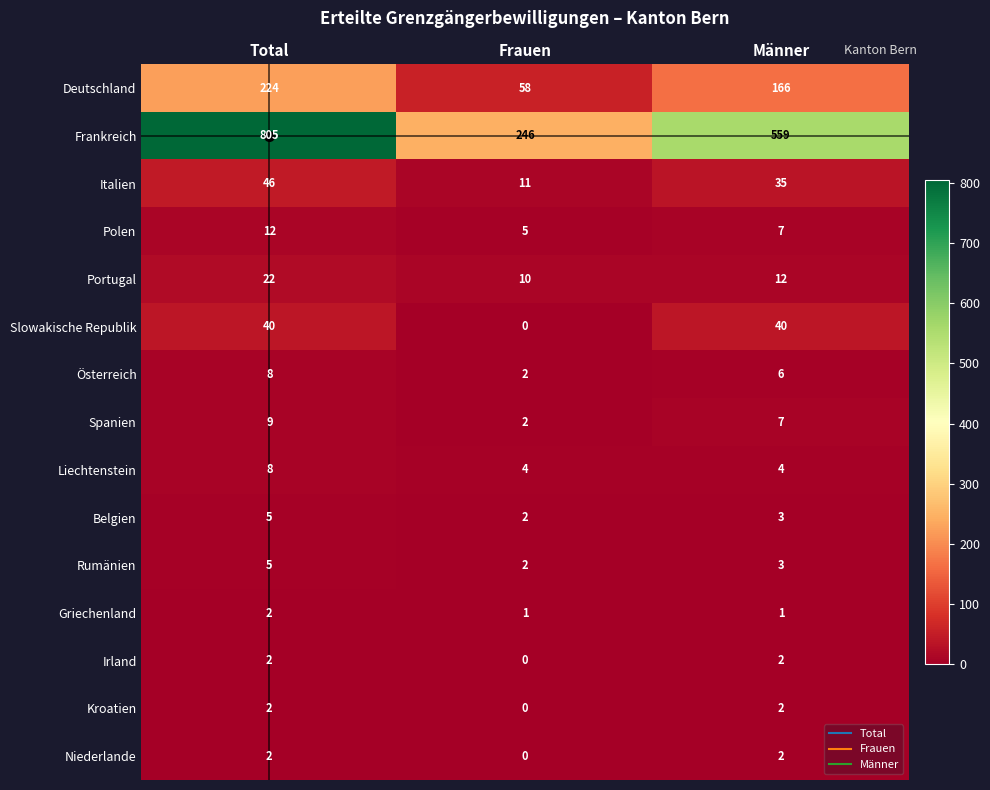

Is it true that Liechtenstein equals 4 at Frauen?

True